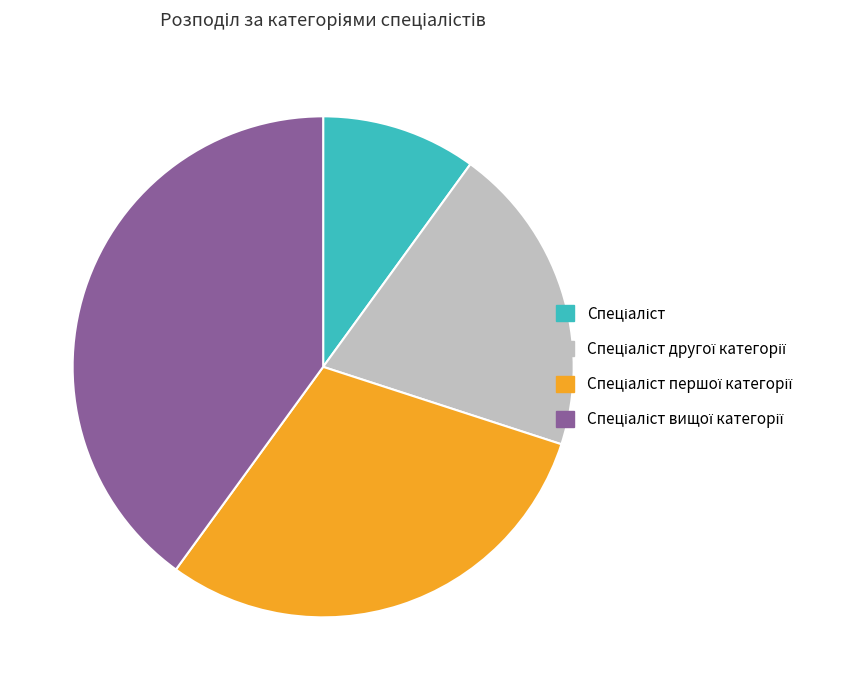

Does any single category account for the majority?

No